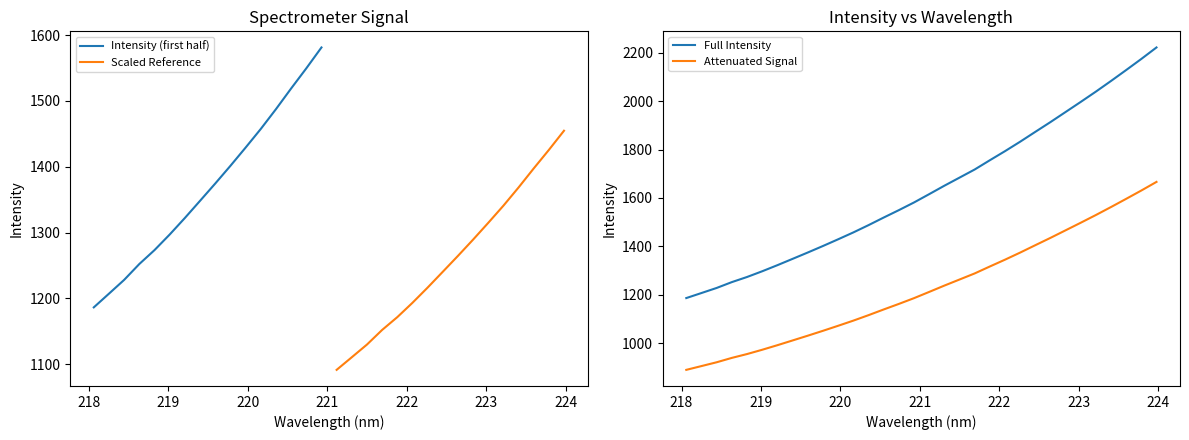

What is the minimum value for Full Intensity?

1186.4